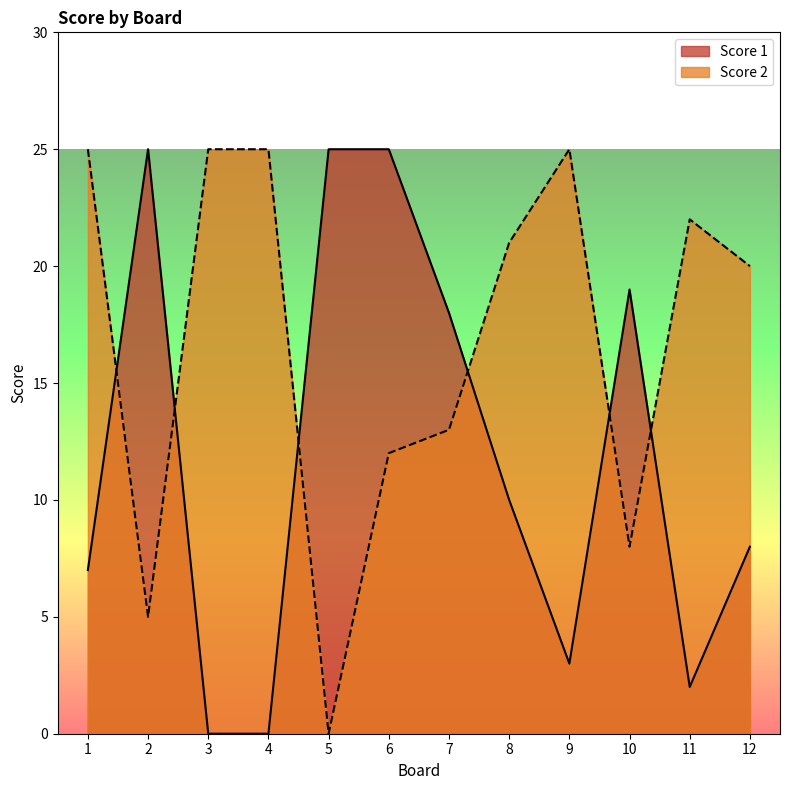

What is the sum of all Score 1 values?

142